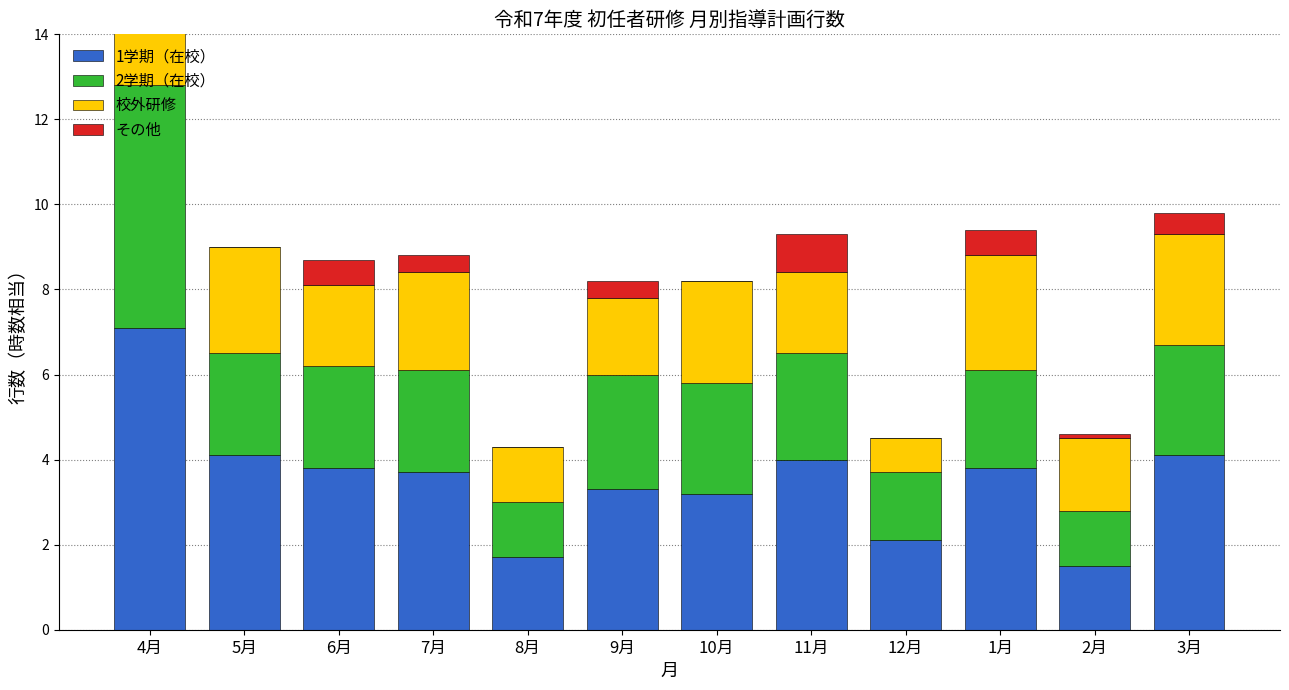

Read the その他 value at 9月.

0.4